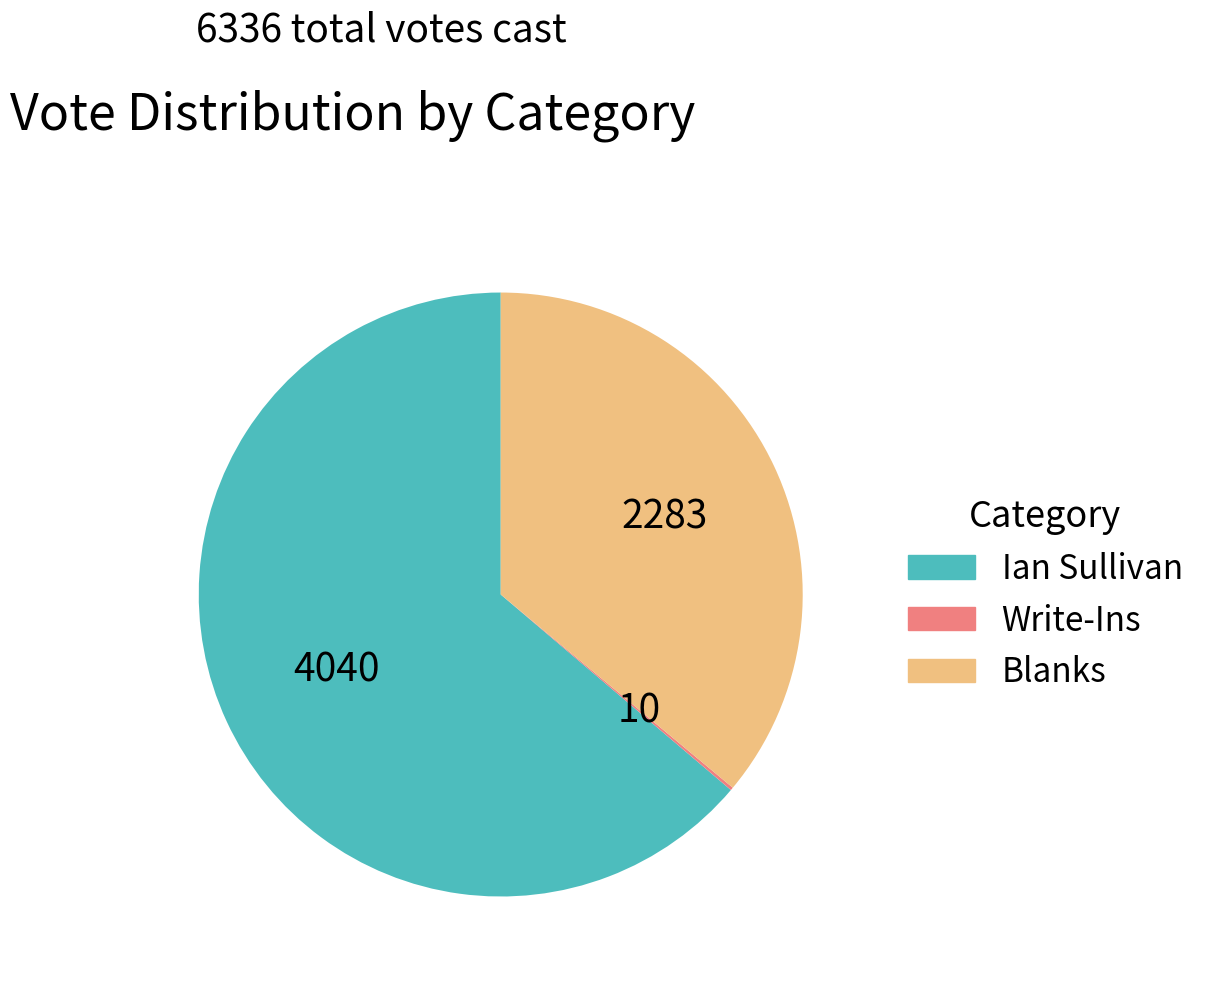

Which category accounts for the majority?

Ian Sullivan